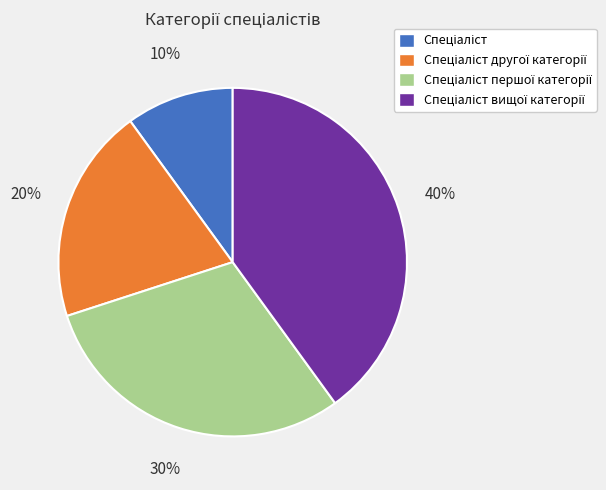

To the nearest percent, what is the average slice percentage?

25%